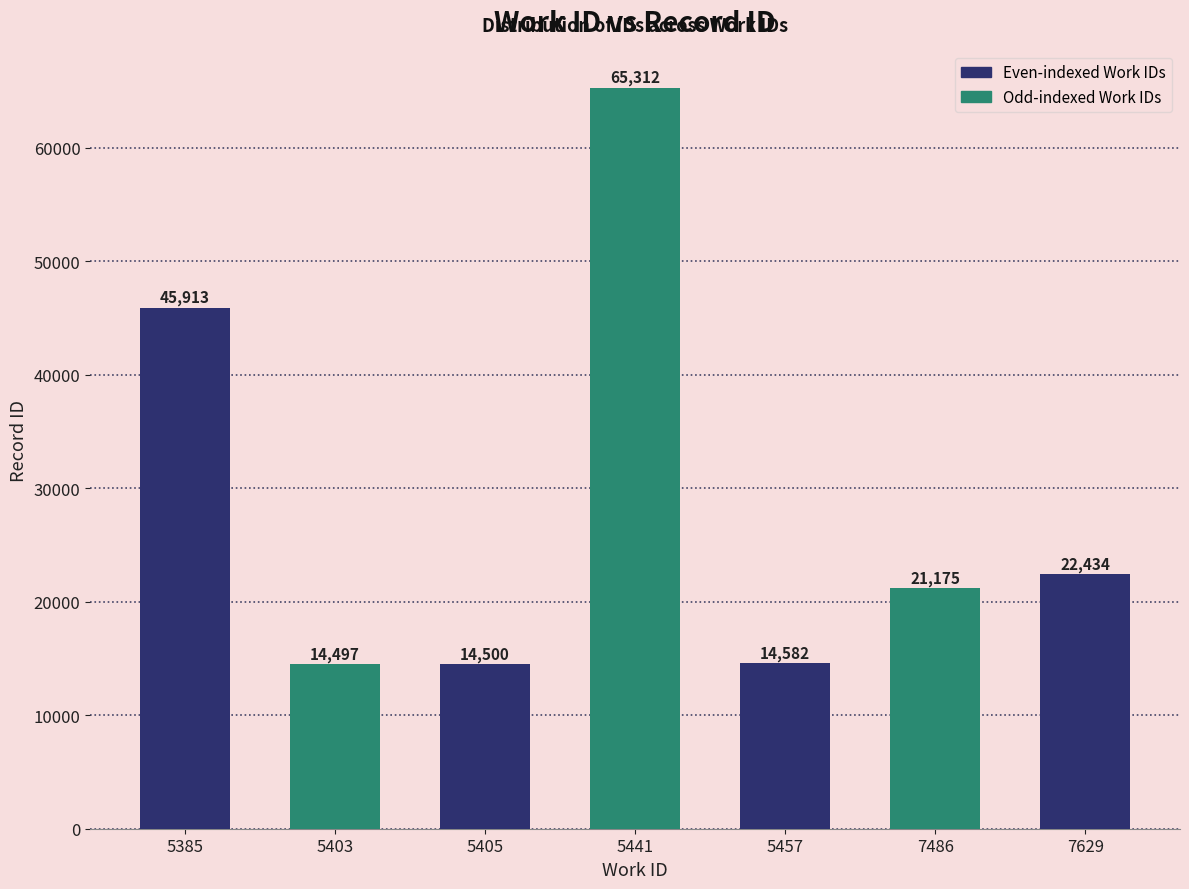

Rank the categories by value from lowest to highest.

5403, 5405, 5457, 7486, 7629, 5385, 5441